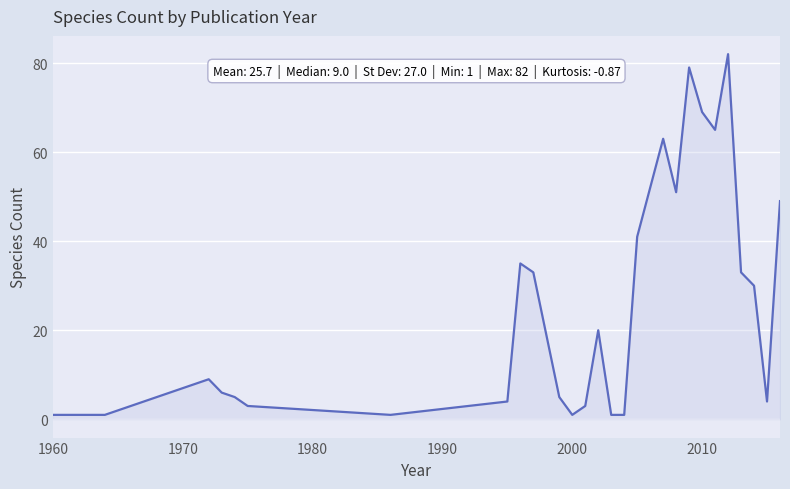

What is the greatest value displayed?

82